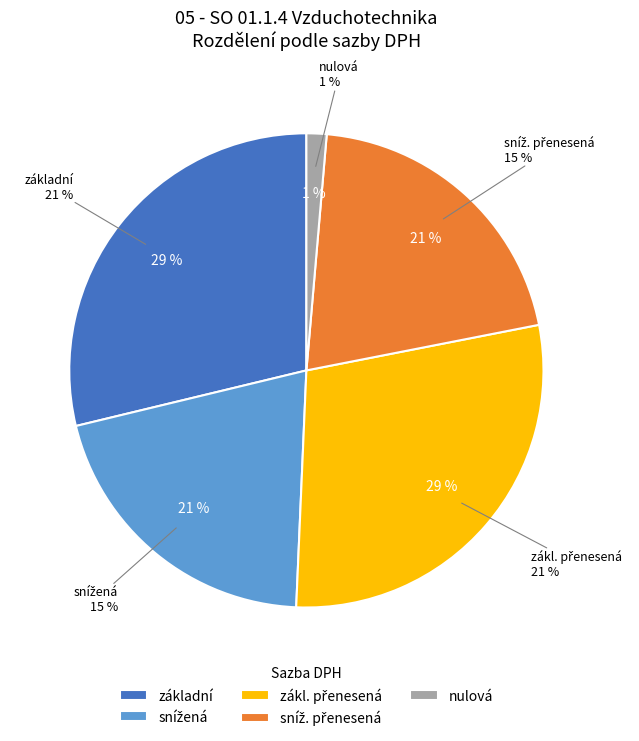

True or false: zákl. přenesená accounts for 35% of the total.

False